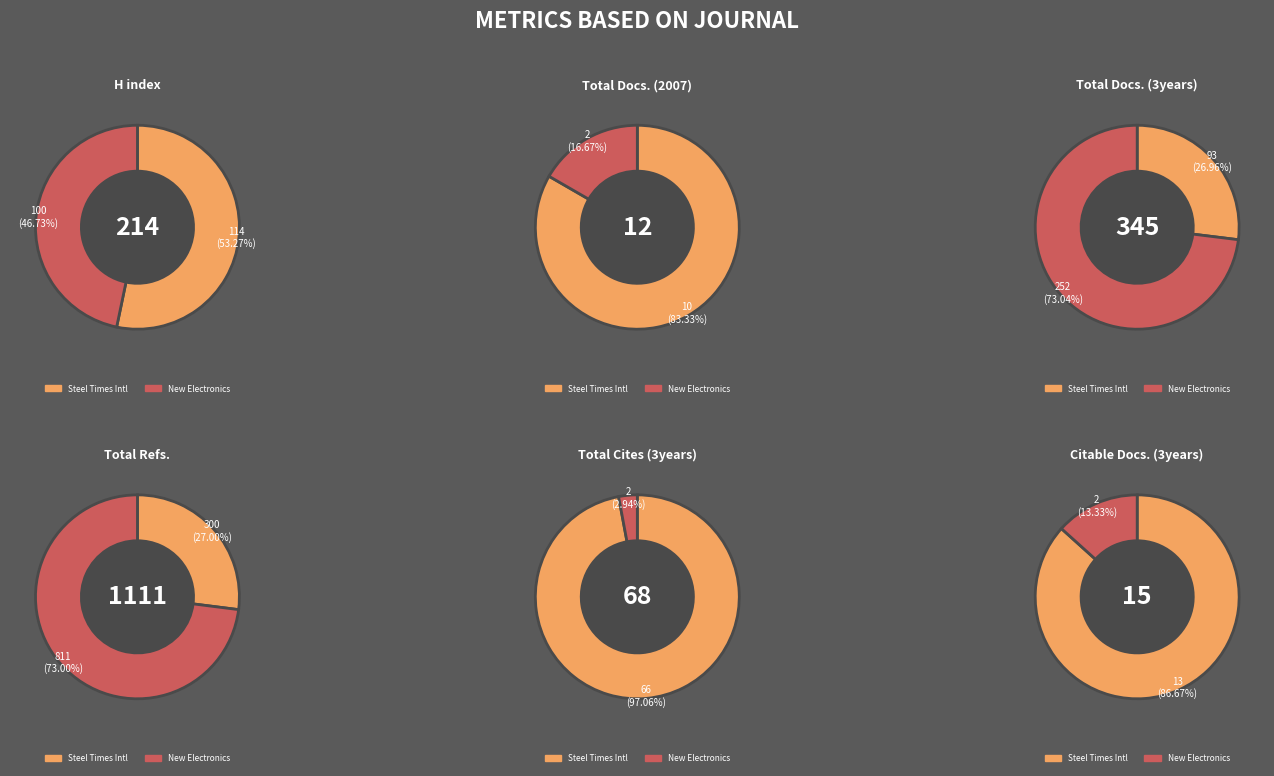

Between Steel Times International and New Electronics, which series saw the biggest shift?

Total Refs.